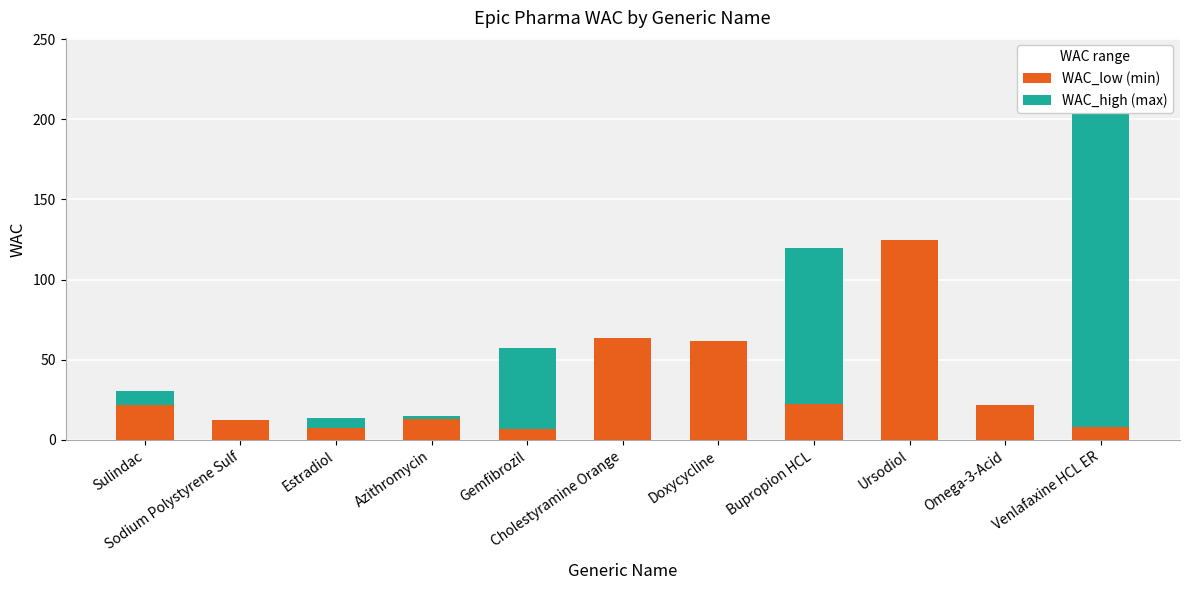

At which category is the sum across all series the highest?

Venlafaxine HCL ER